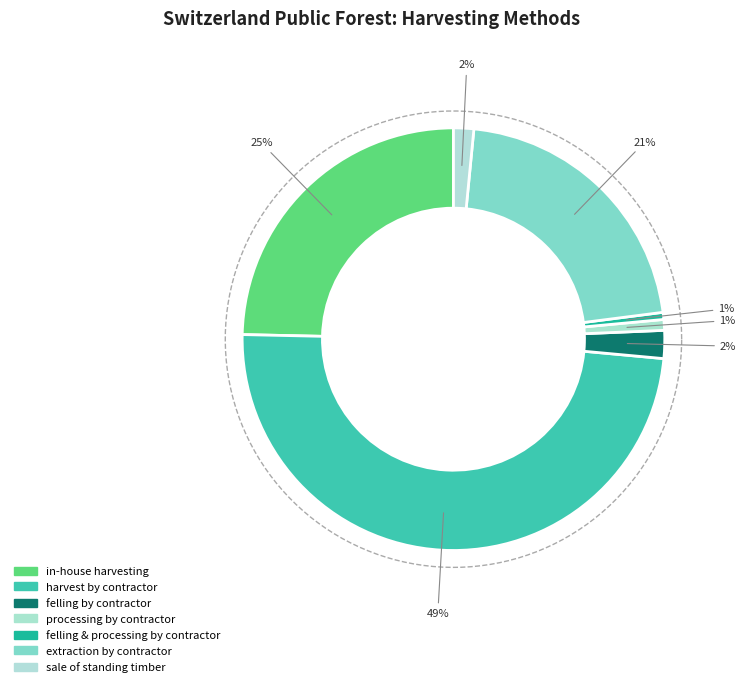

True or false: sale of standing timber accounts for 1% of the total.

False